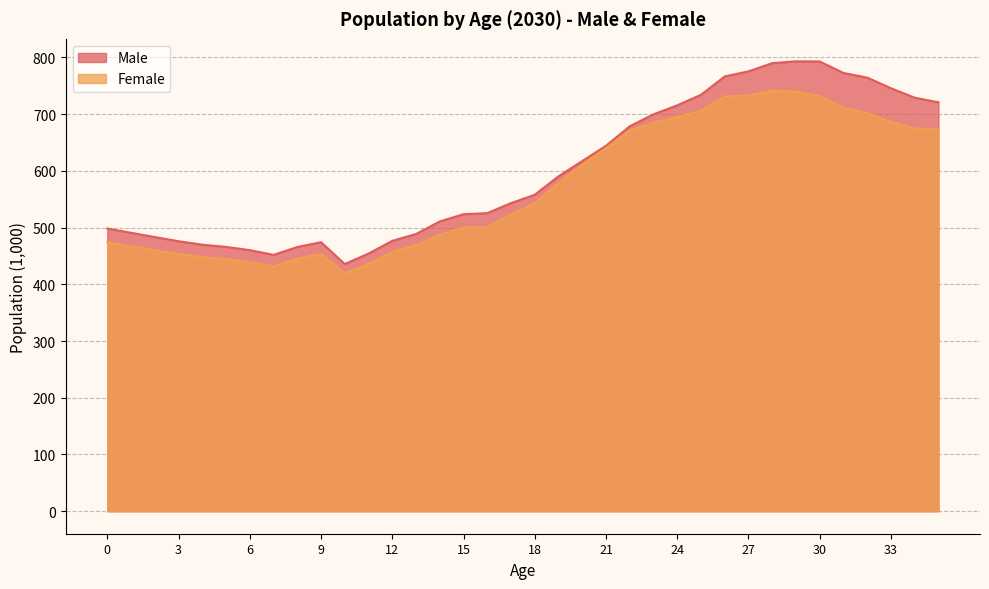

True or false: Female and Male cross at least once.

False